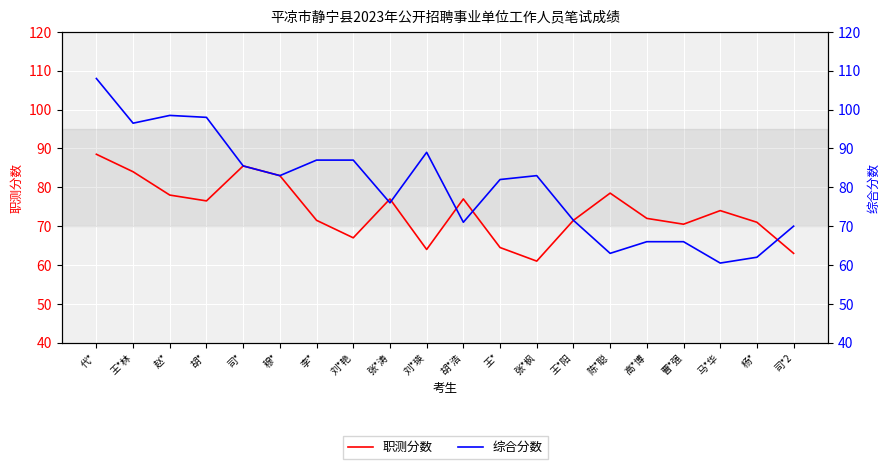

Between 赵* and 张*枫, which series saw the biggest shift?

职测分数